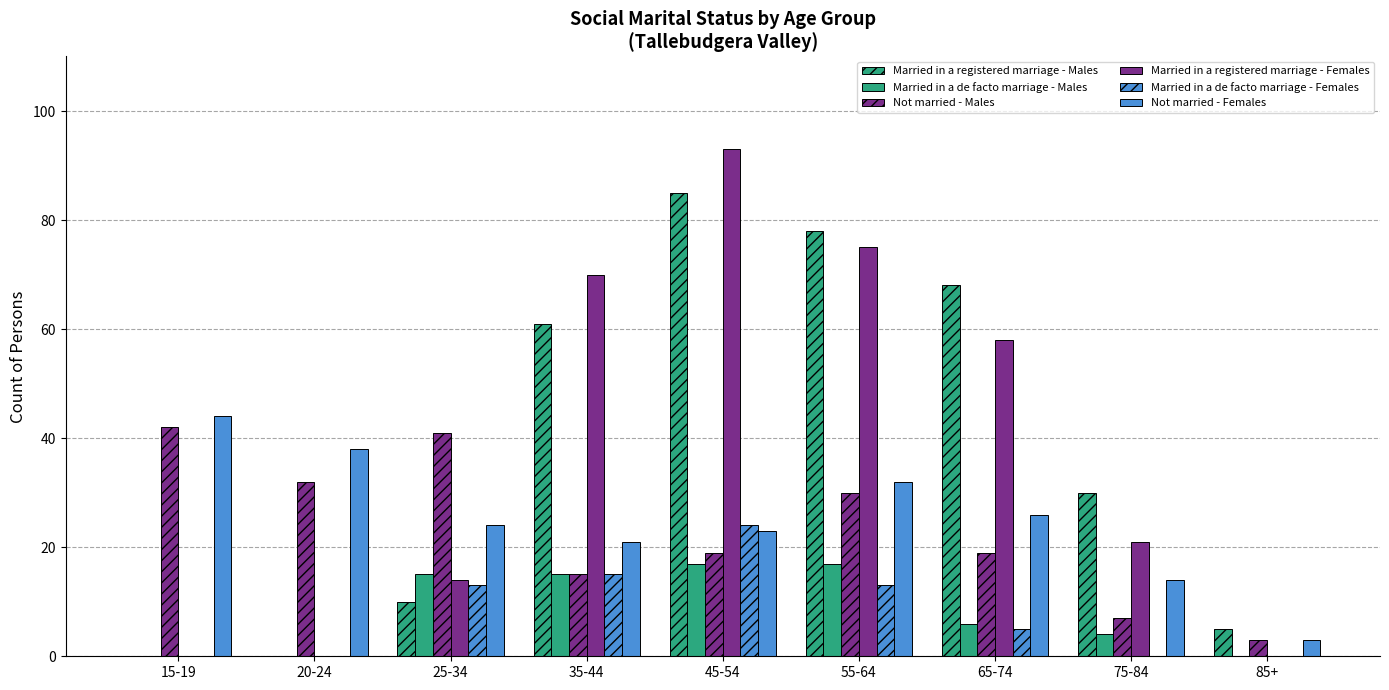

Between 65-74 and 45-54, which is larger?

45-54